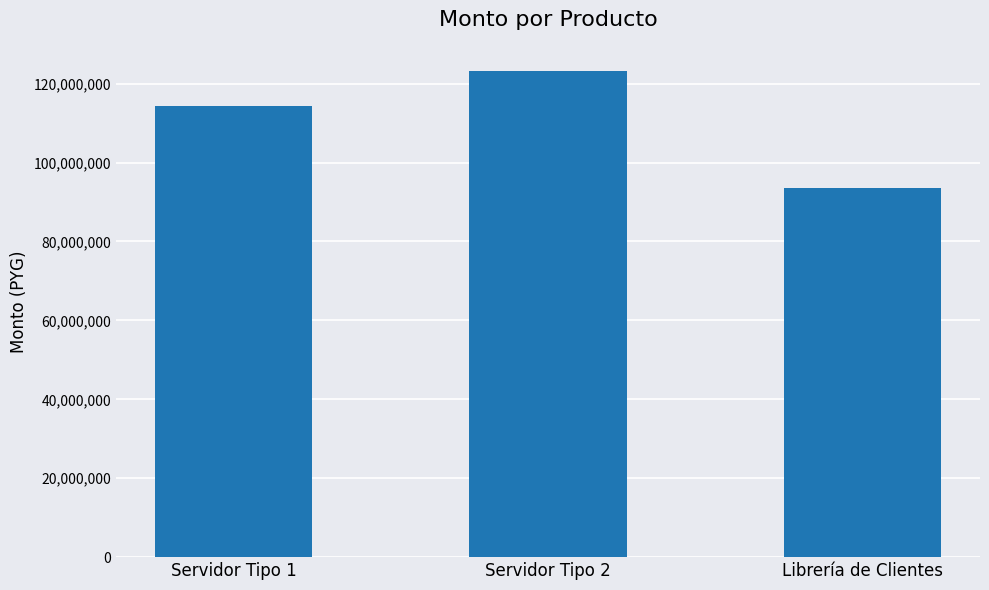

Between Servidor Tipo 2 and Librería de Clientes, which is larger?

Servidor Tipo 2